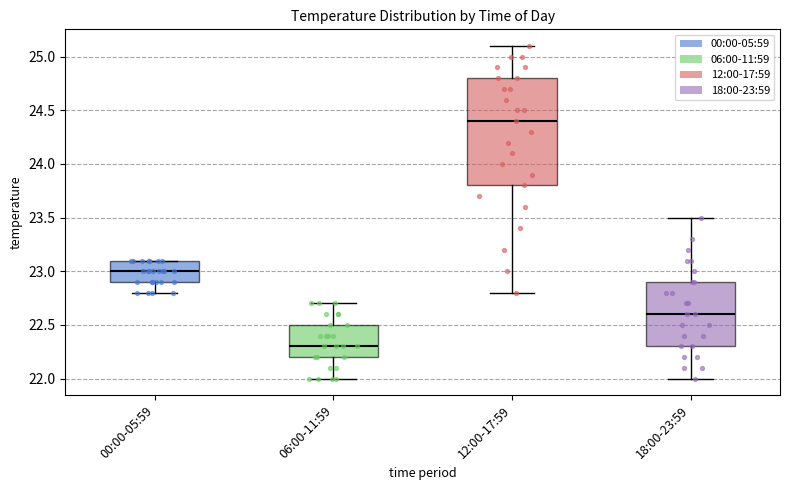

Which box is the tallest, from its lower edge to its upper edge?

12:00-17:59